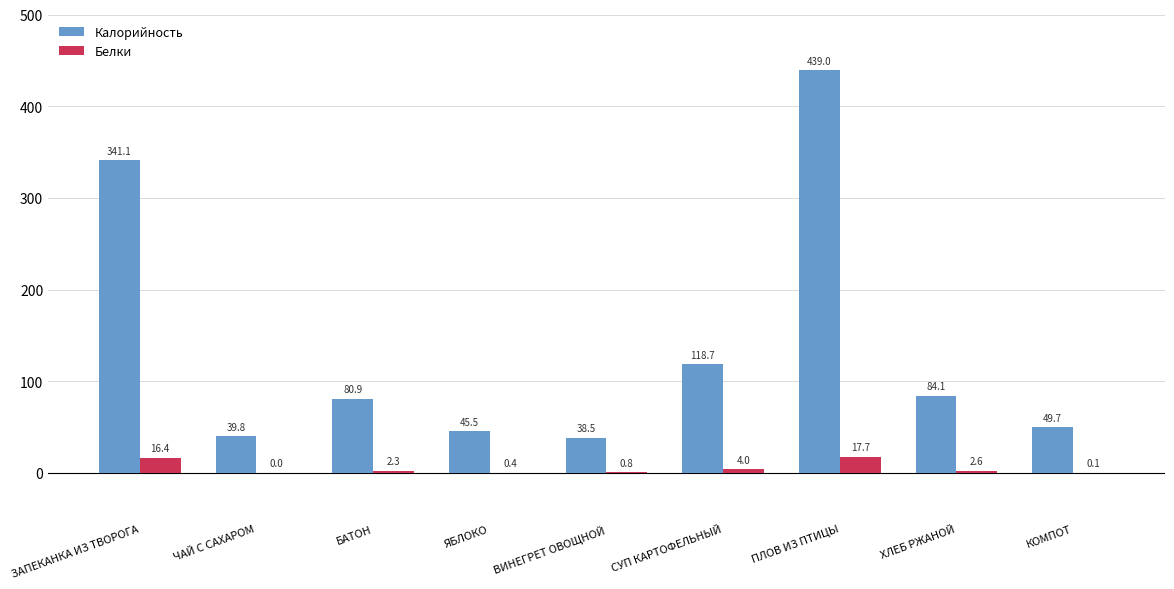

At which label does Калорийность reach its peak?

ПЛОВ ИЗ ПТИЦЫ